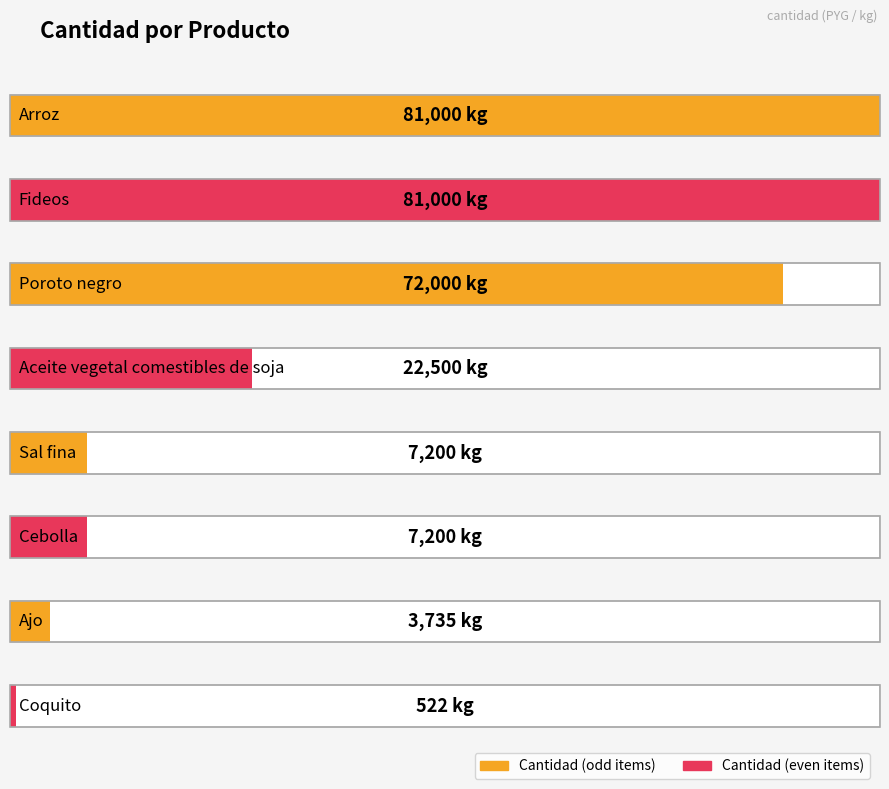

List the labels in order of value, smallest first.

Coquito, Ajo, Sal fina, Cebolla, Aceite vegetal
comestibles de soja, Poroto negro, Arroz, Fideos